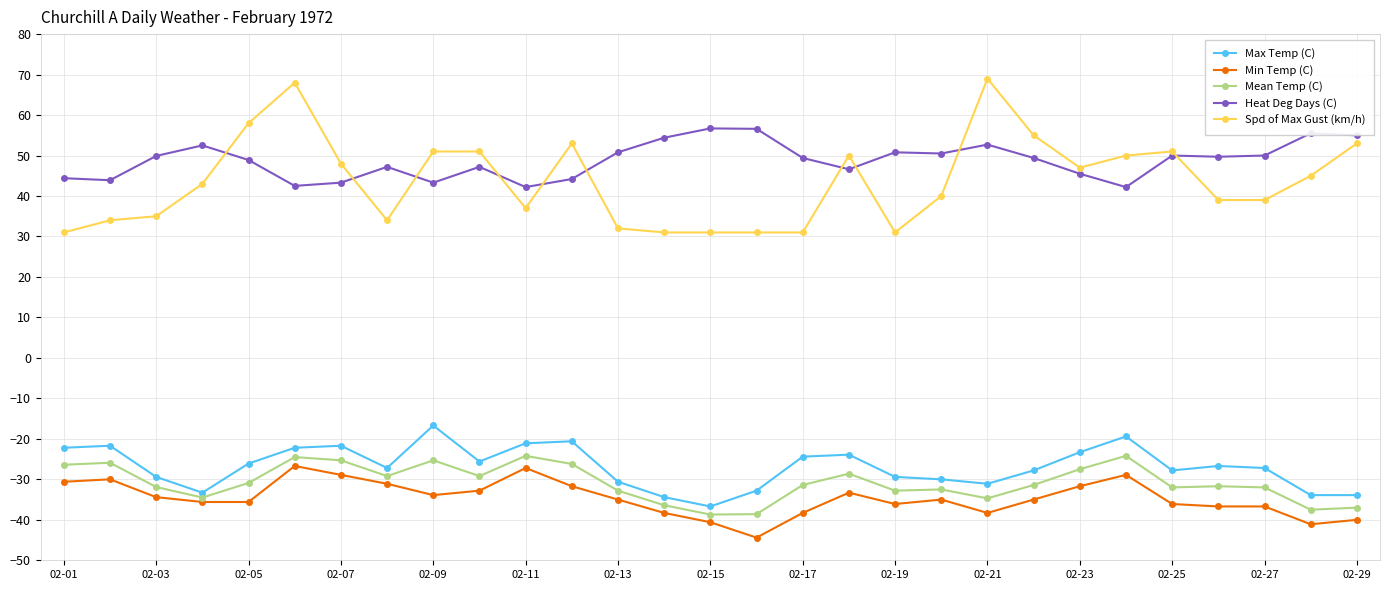

Which series has the widest spread of values?

Spd of Max Gust (km/h)